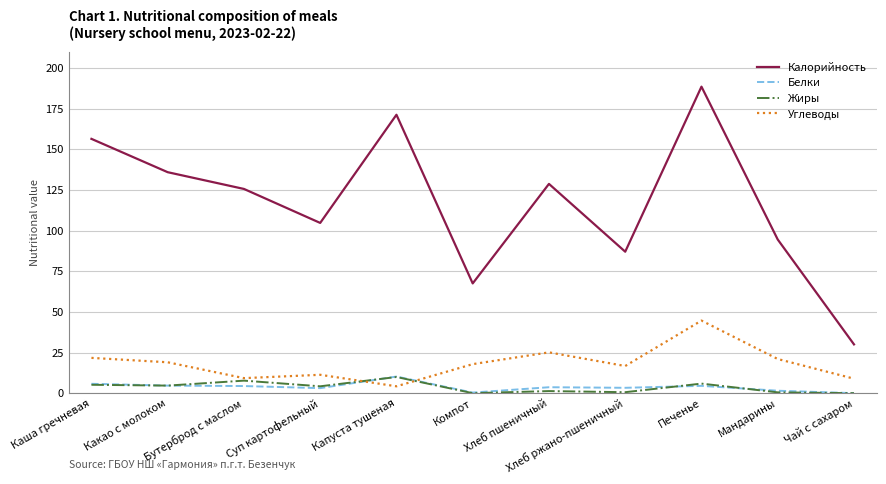

What is the difference between the Белки values at Хлеб ржано-пшеничный and Компот?

2.9